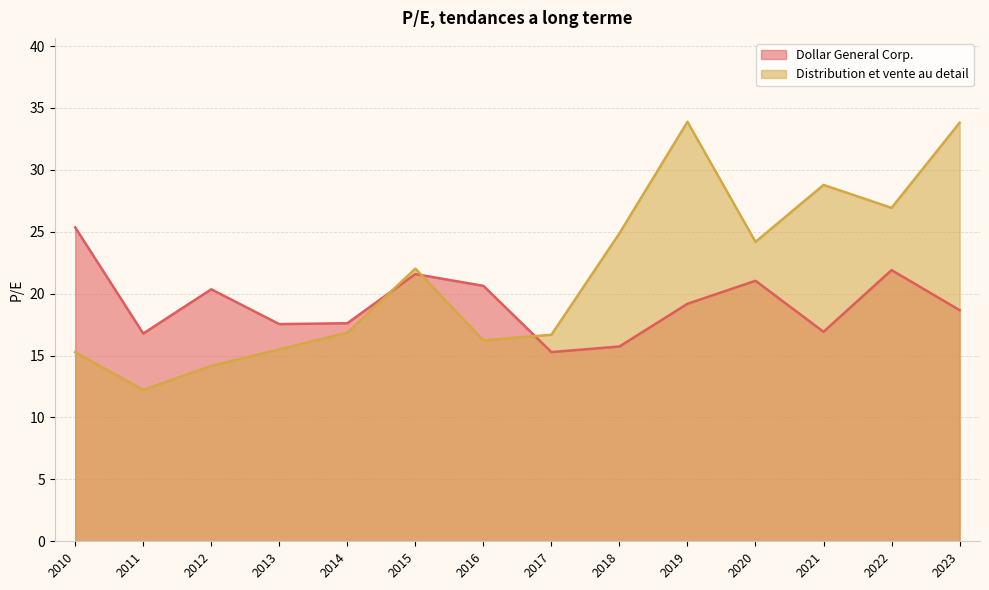

Rank the categories by Distribution et vente au detail value from lowest to highest.

2011, 2012, 2010, 2013, 2016, 2017, 2014, 2015, 2020, 2018, 2022, 2021, 2023, 2019